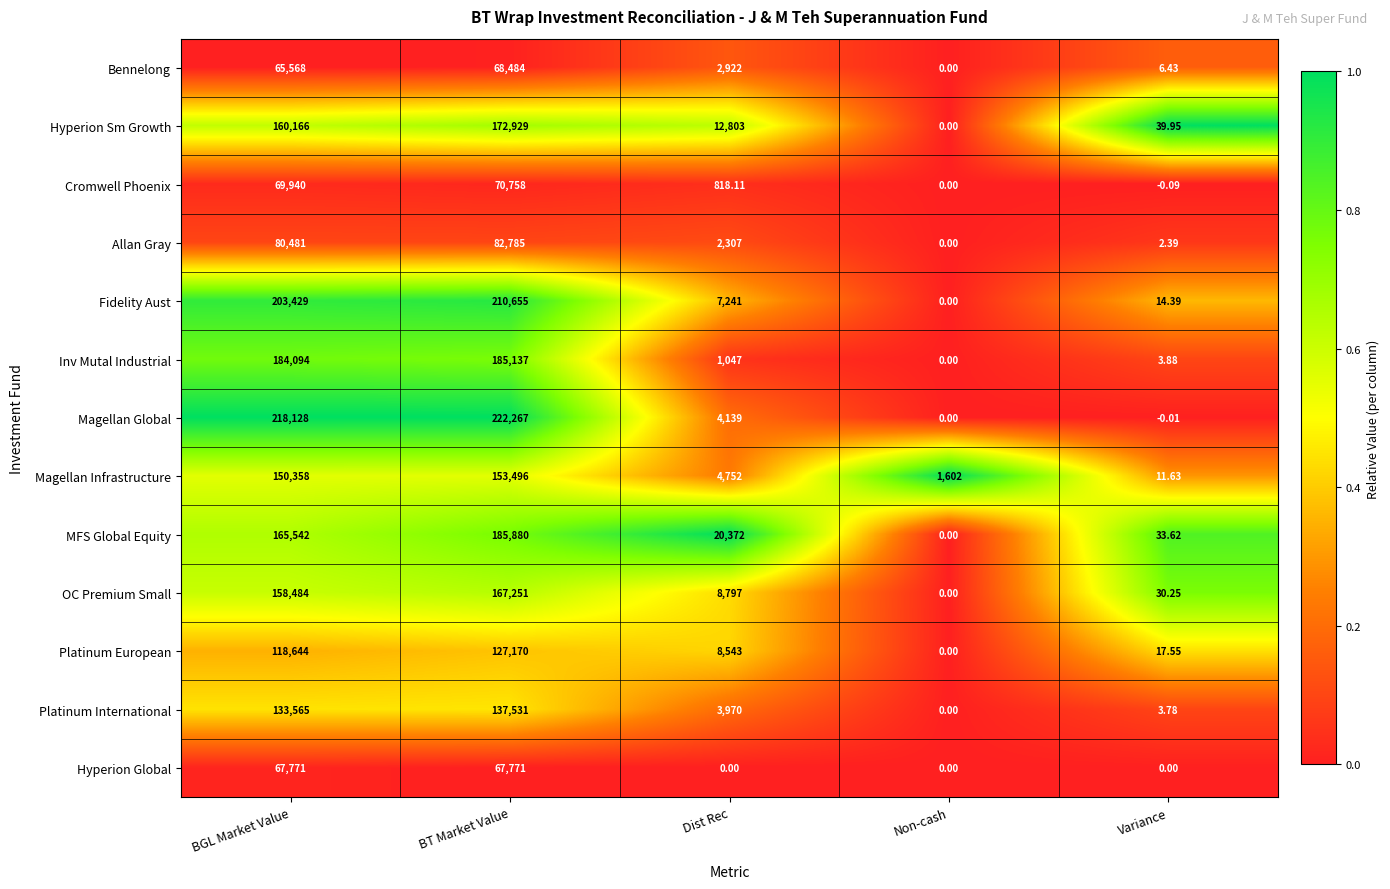

Which series has the largest total across all categories?

Magellan Global